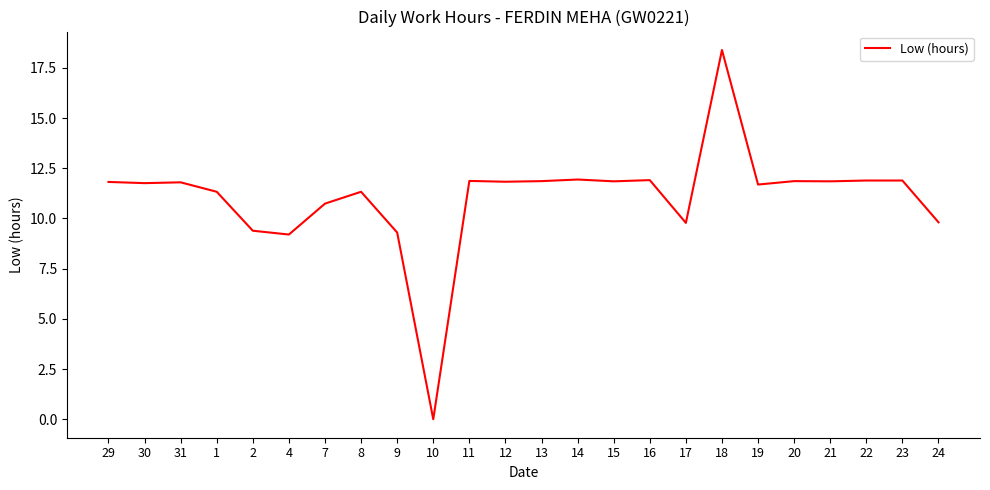

At which label does the data first exceed 11?

29